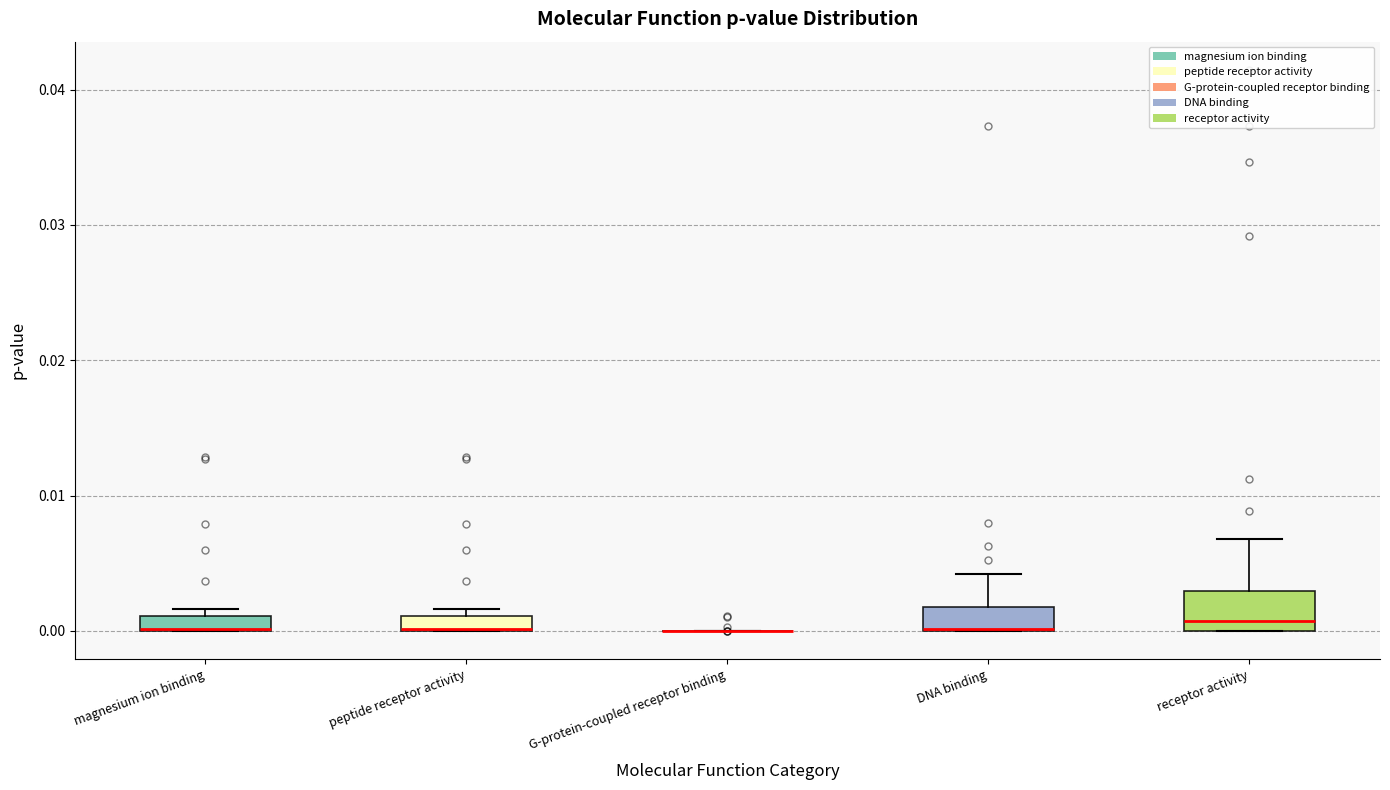

Where is the upper edge of the box for magnesium ion binding on the y-axis? The values are not printed on the chart, so give them approximately, as read against the axis.

0.001